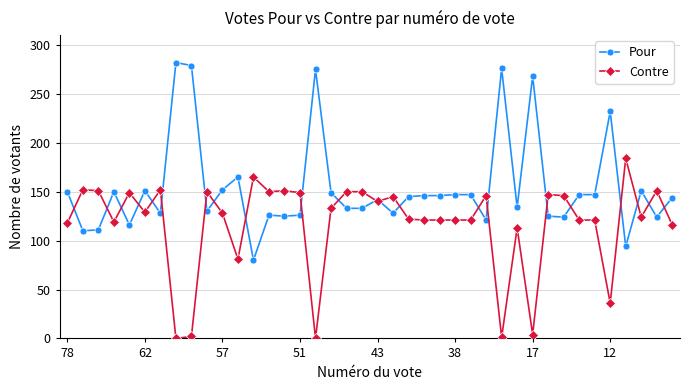

Rank the series by their maximum value, from highest to lowest.

Pour, Contre